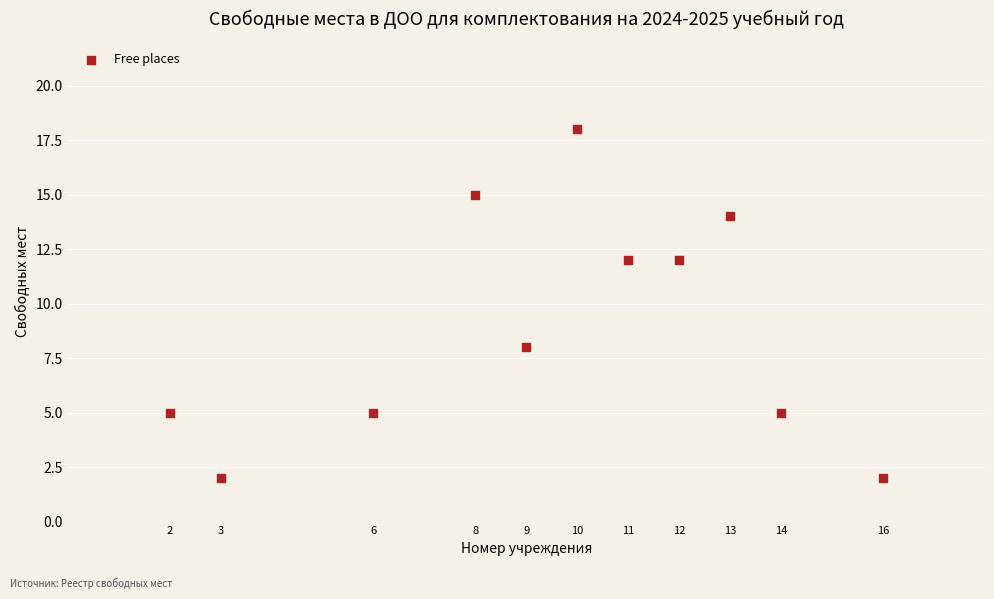

What is the range of X values (max minus min)?

14